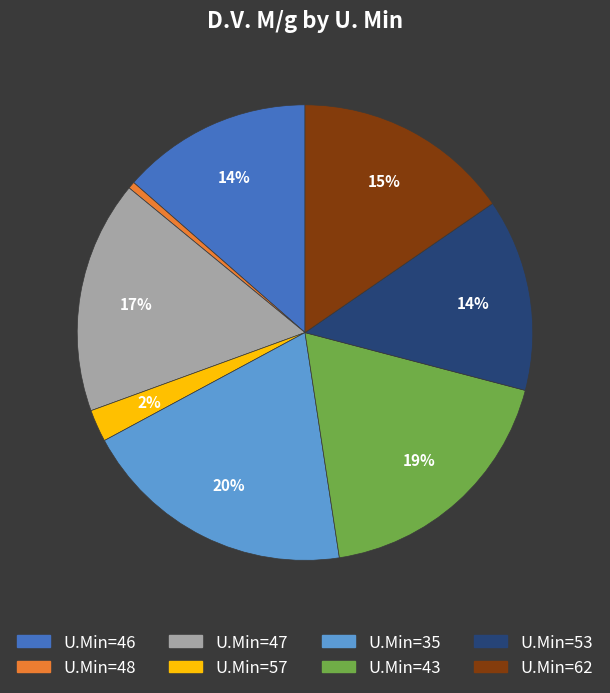

Is there a majority slice in this chart?

No